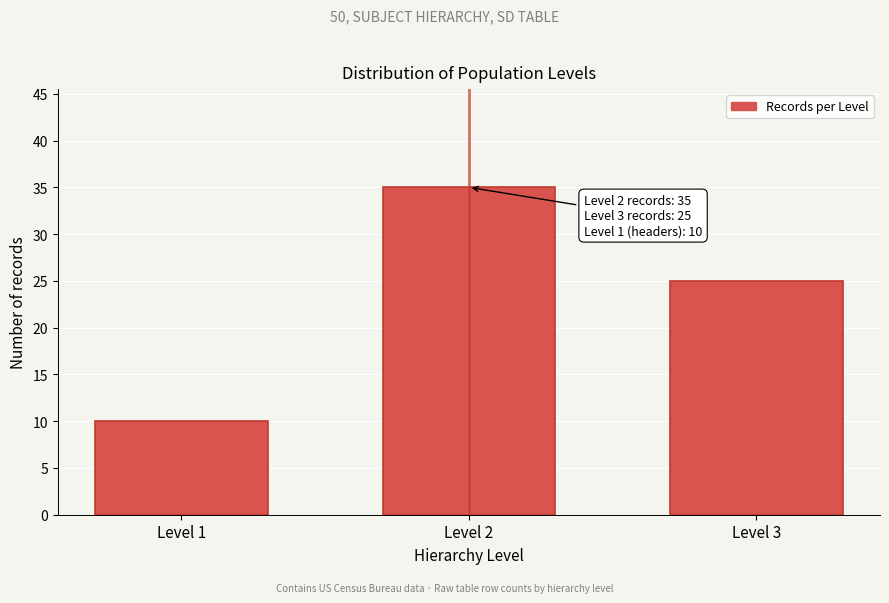

Reading left to right, list all the values displayed in this chart.

10	35	25